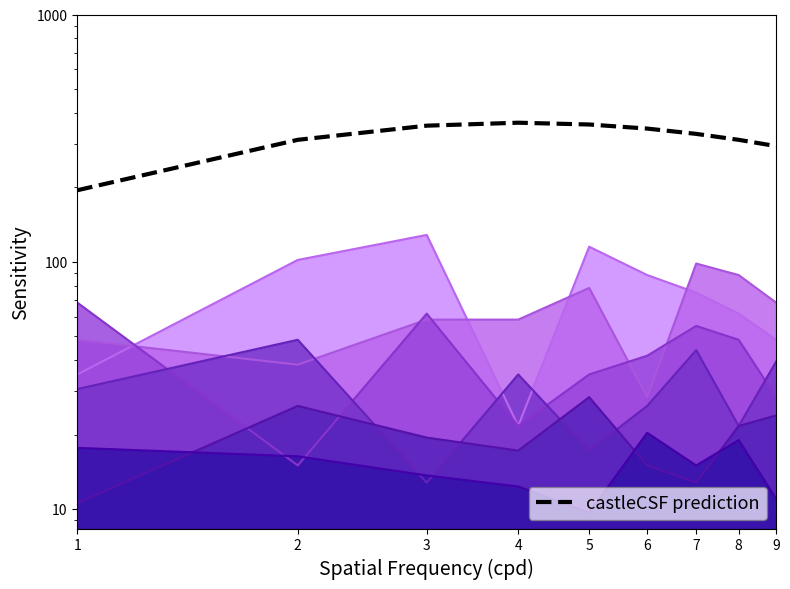

What is the sum of the values at 6 and 1?

540.2